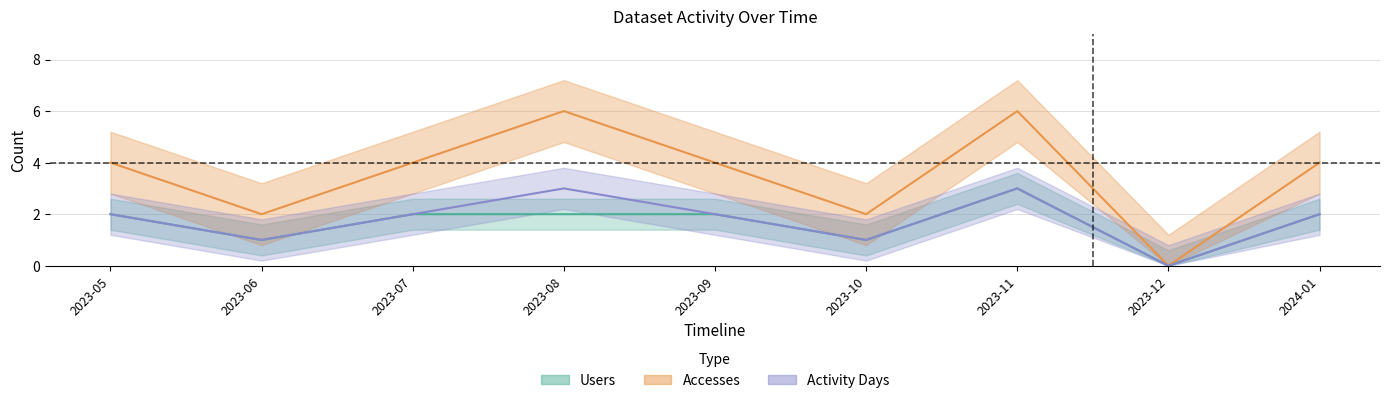

Is this an area chart (filled region under the line)?

No